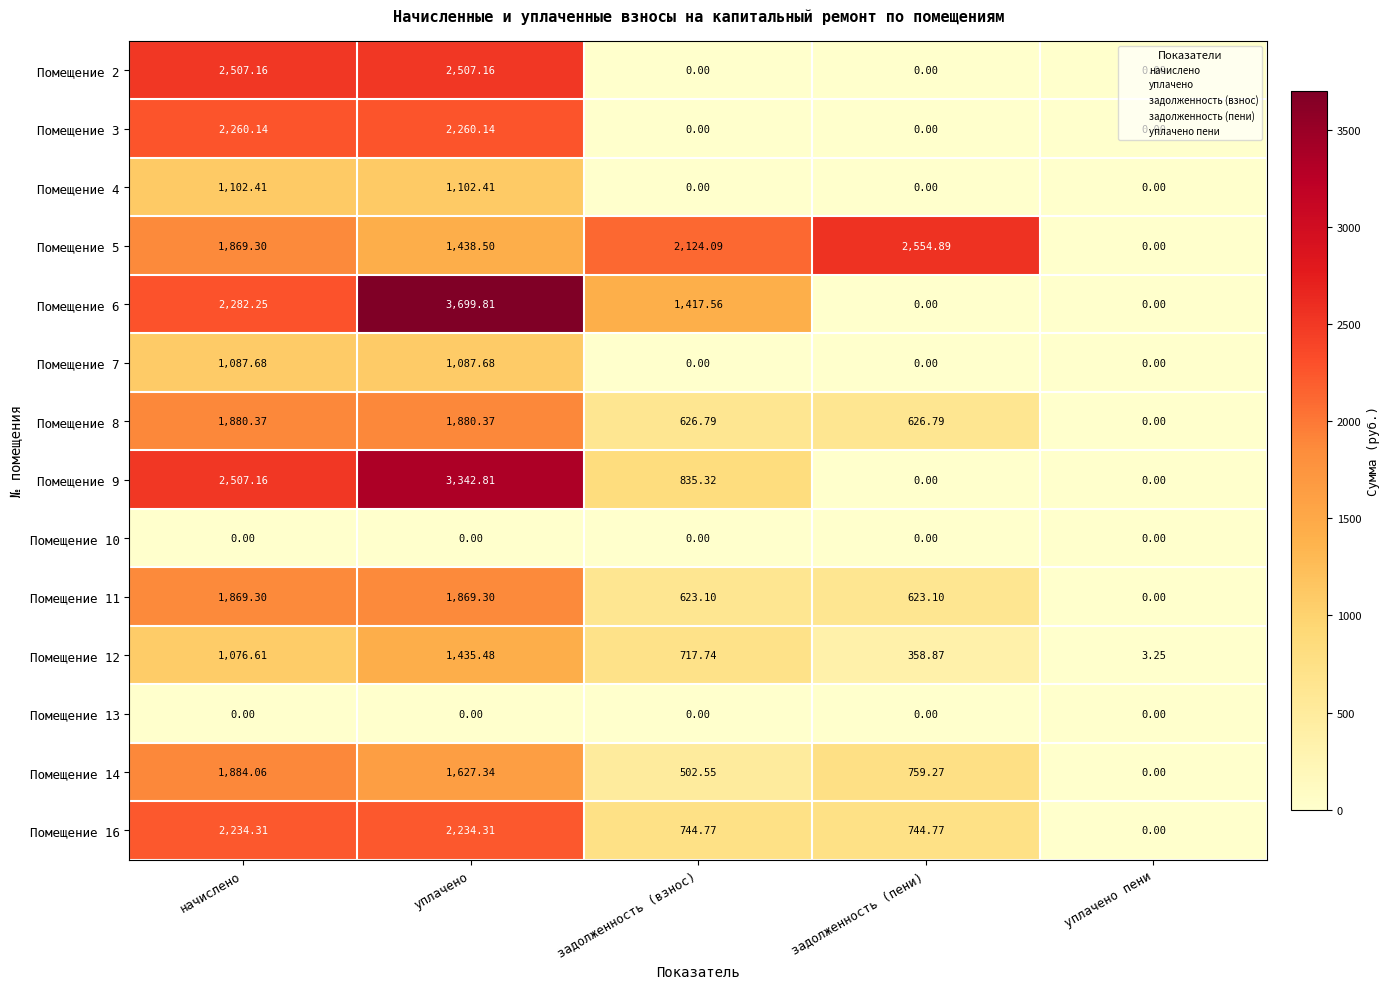

What is the total value across all series at задолженность (взнос)?

7591.9